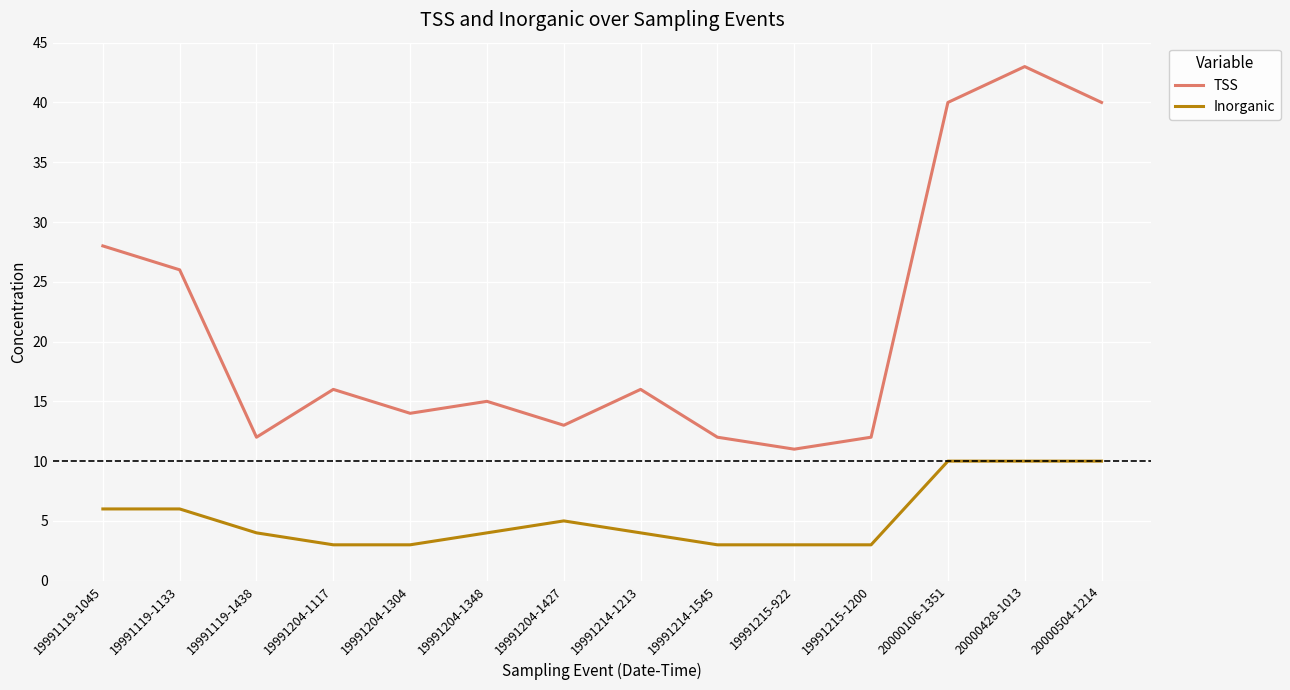

Reading right to left, transcribe all the data shown in this chart.

TSS: 20000504-1214=40	20000428-1013=43	20000106-1351=40	19991215-1200=12	19991215-922=11	19991214-1545=12	19991214-1213=16	19991204-1427=13	19991204-1348=15	19991204-1304=14	19991204-1117=16	19991119-1438=12	19991119-1133=26	19991119-1045=28
Inorganic: 20000504-1214=10	20000428-1013=10	20000106-1351=10	19991215-1200=3	19991215-922=3	19991214-1545=3	19991214-1213=4	19991204-1427=5	19991204-1348=4	19991204-1304=3	19991204-1117=3	19991119-1438=4	19991119-1133=6	19991119-1045=6